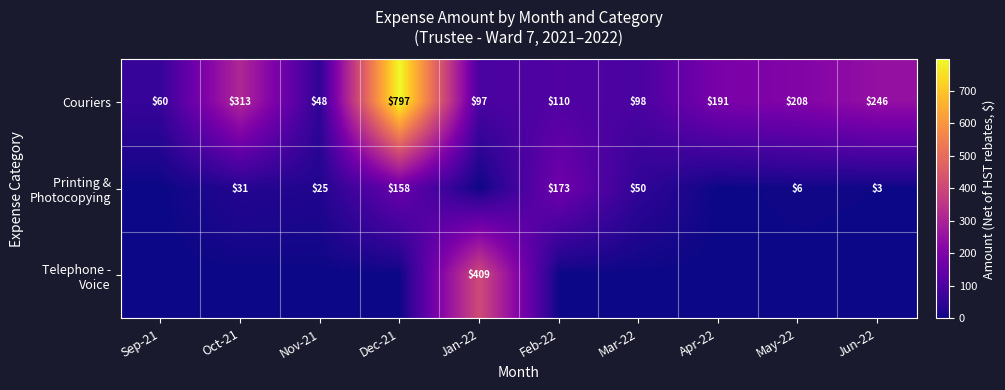

List the labels in order of Couriers value, smallest first.

Nov-21, Sep-21, Jan-22, Mar-22, Feb-22, Apr-22, May-22, Jun-22, Oct-21, Dec-21